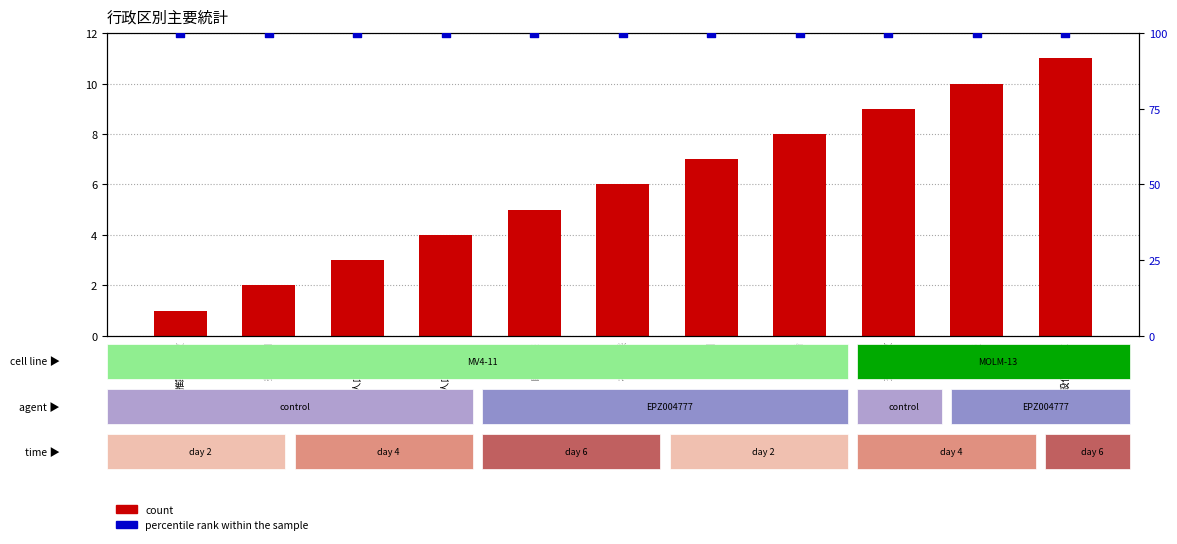

Which series reaches the minimum Y coordinate?

count